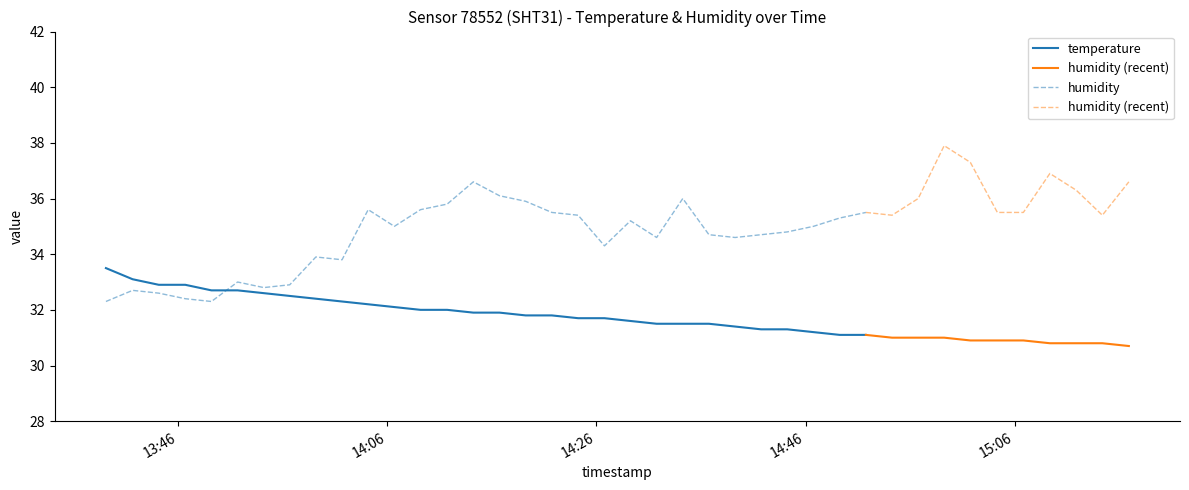

The value of humidity at 2023-08-20T14:14:15 is 58.6. True or false?

False